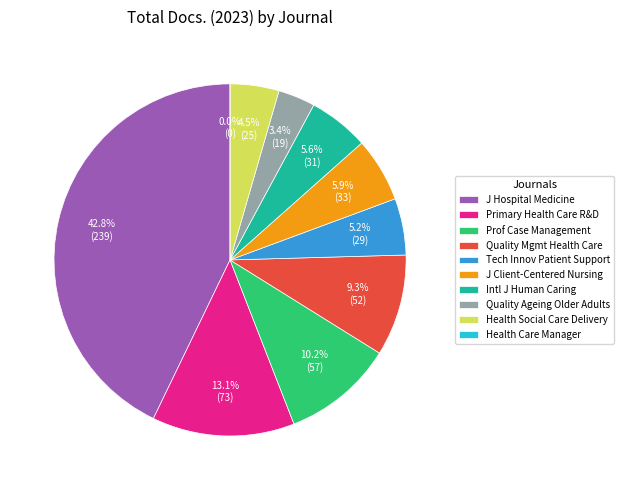

How many slices are in this pie chart?

10